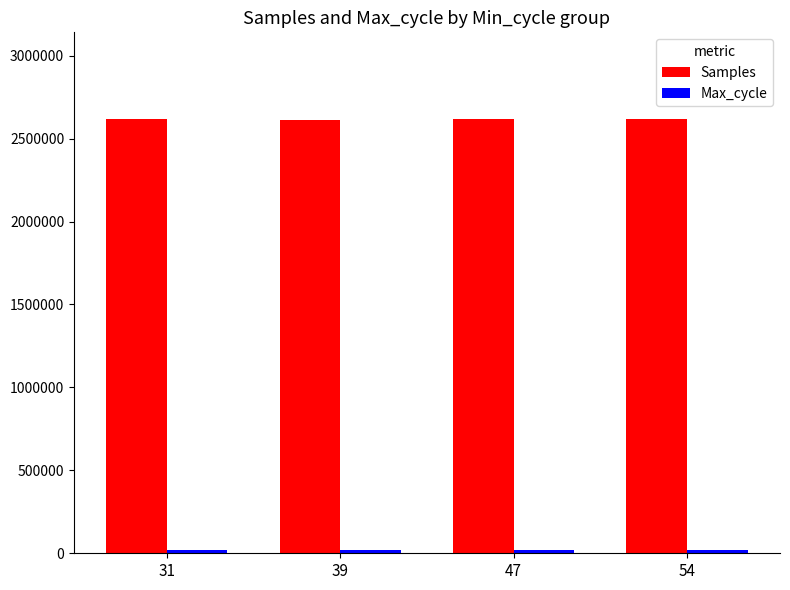

The value of Samples at 47 is 3717787. True or false?

False